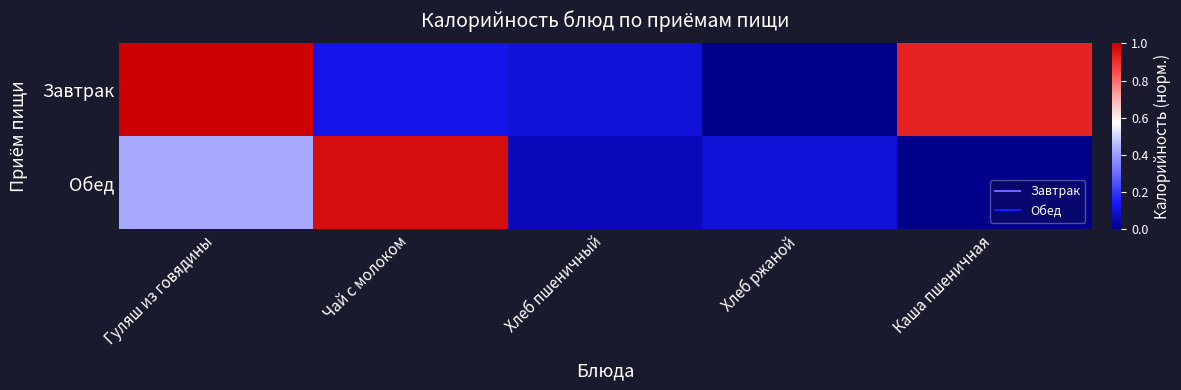

Which series has the largest total across all categories?

Завтрак